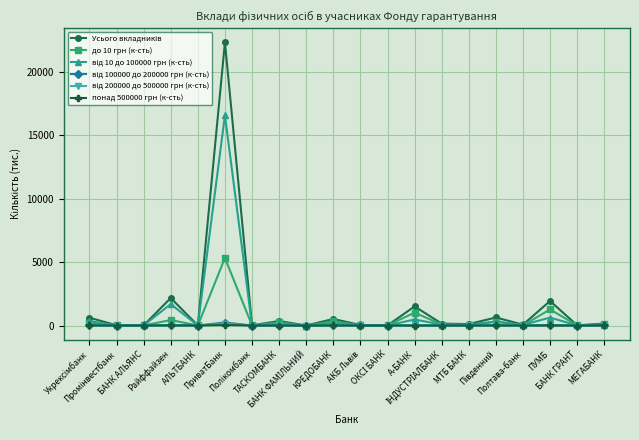

Does the chart have visible grid lines?

Yes